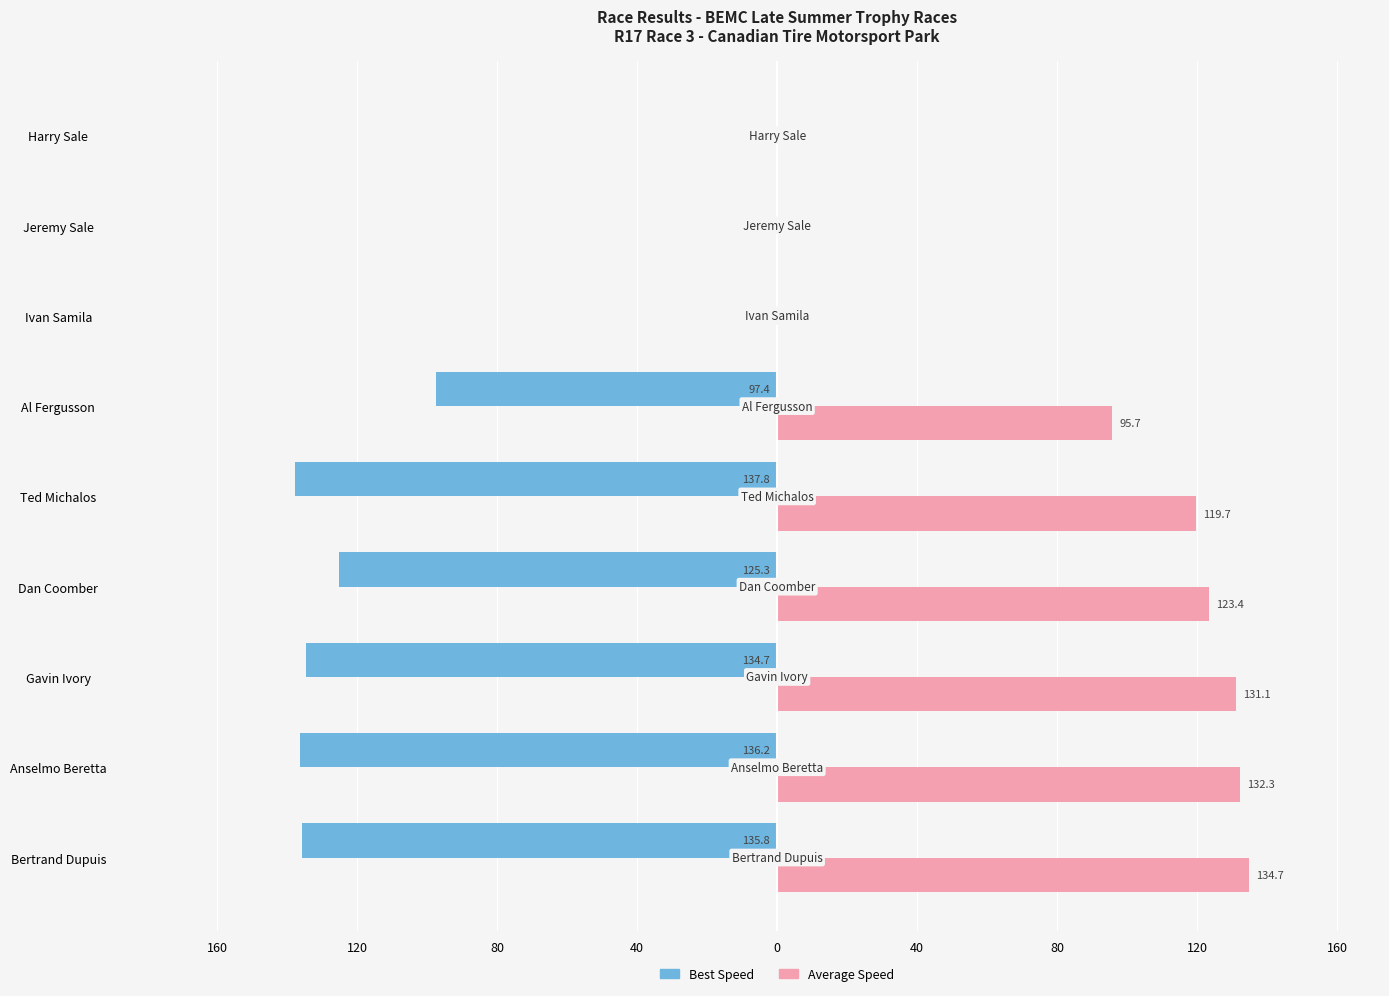

What are all the series names shown in the legend?

Best Speed, Average Speed